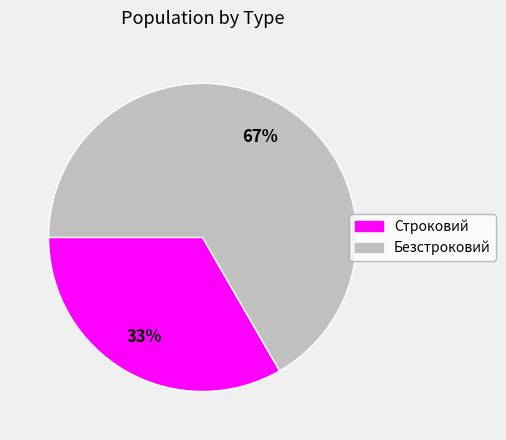

The Безстроковий slice represents 75% of the pie. True or false?

False